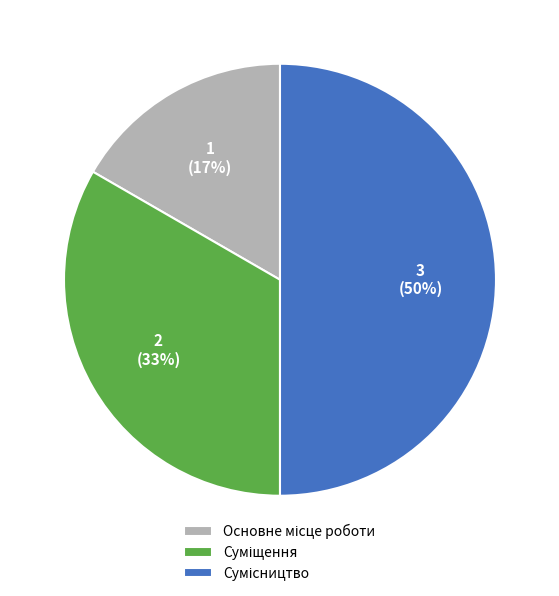

To the nearest percent, what is the average slice percentage?

33%